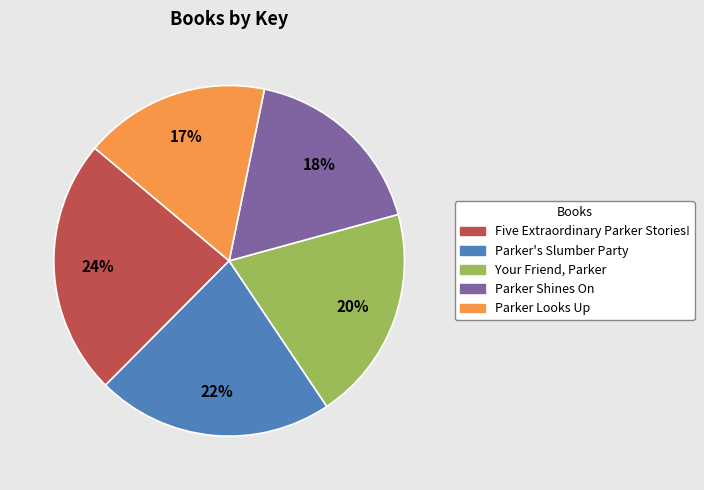

Is it true that Your Friend, Parker is 10% of the pie?

False